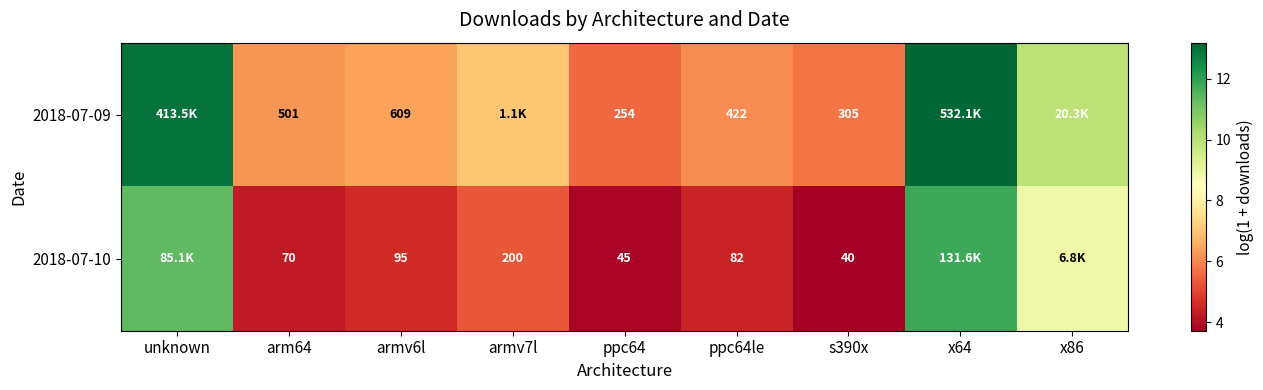

How many values in the 2018-07-10 series are below 4?

2